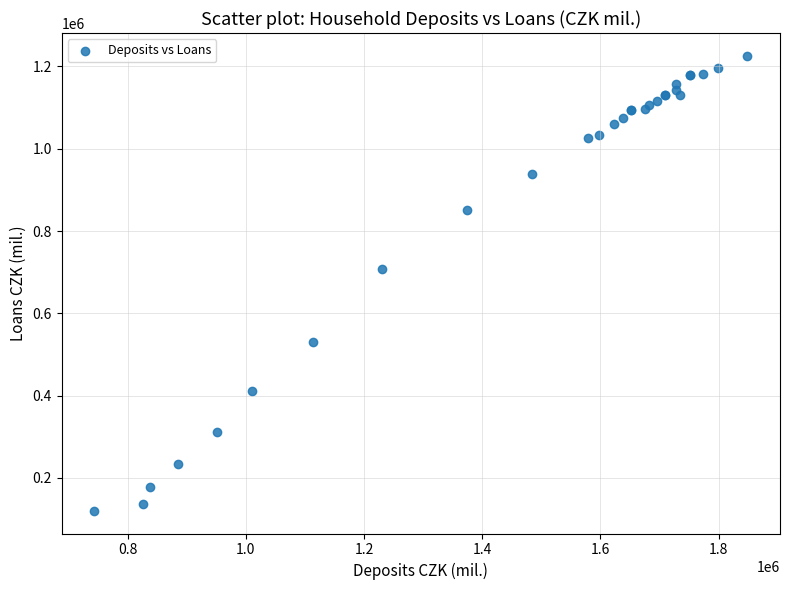

What Y value in the scatter plot is closest to 673091?

707037.0